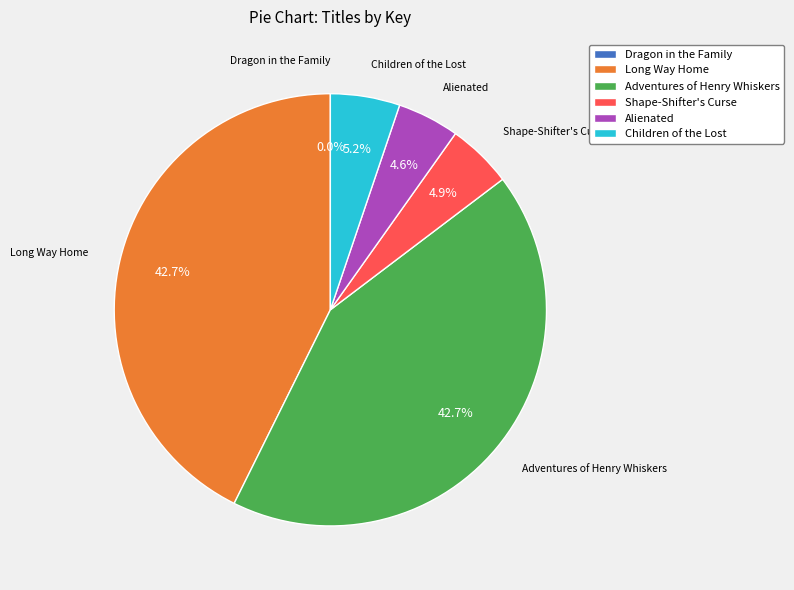

Which has a higher value, Long Way Home or Children of the Lost?

Long Way Home